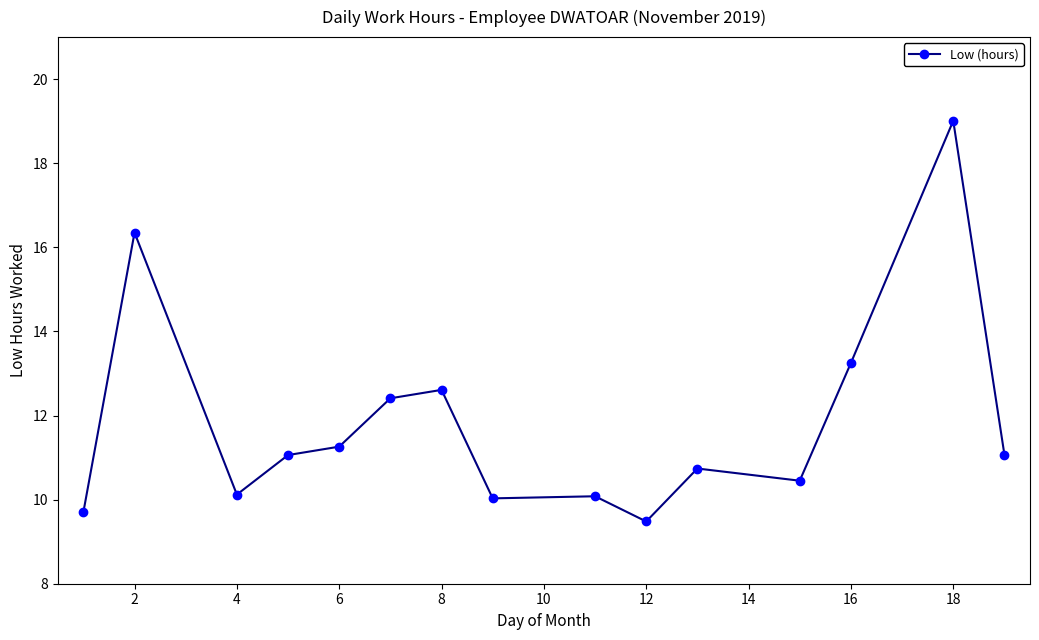

What is the sum of all values?

177.6